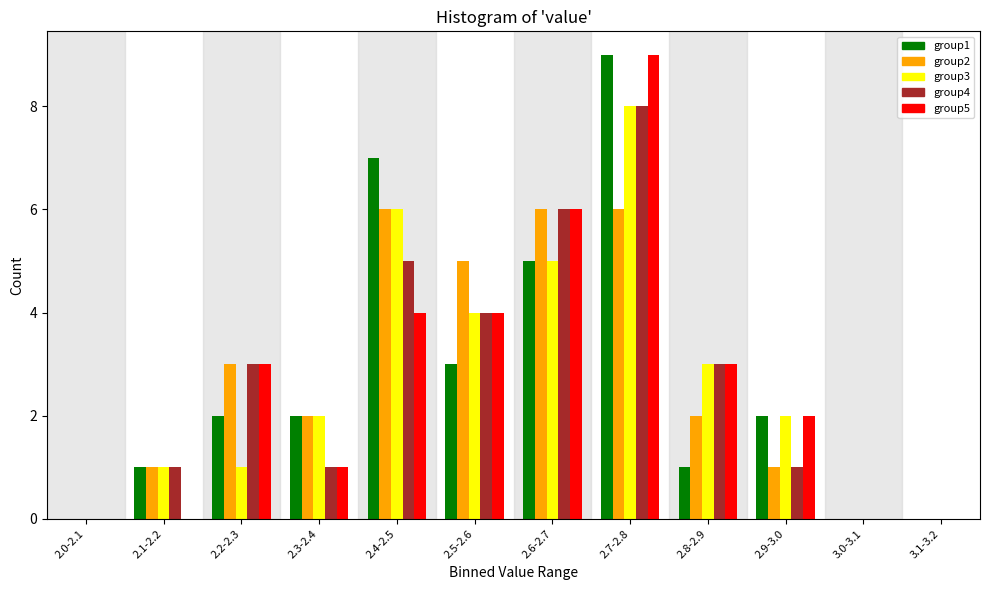

At which category is the sum across all series the highest?

2.7-2.8